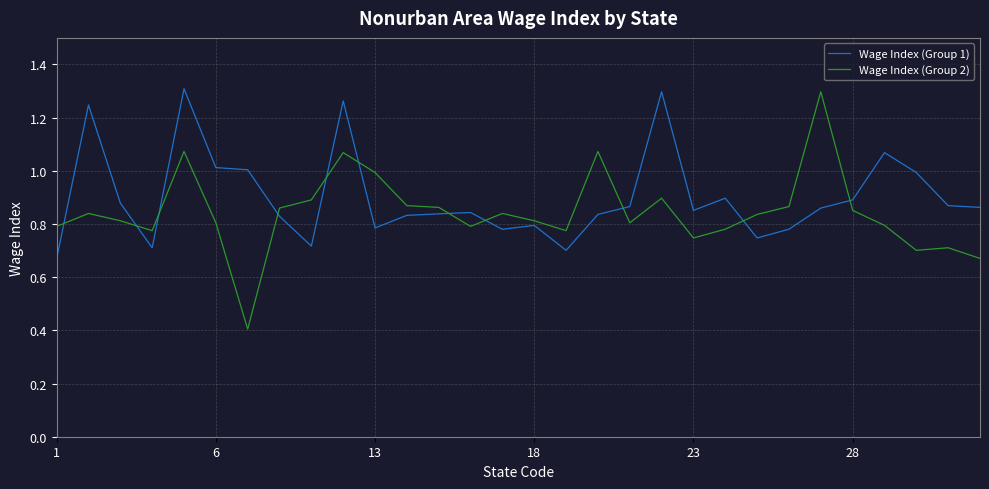

True or false: Wage Index (Group 1) and Wage Index (Group 2) cross at least once.

True